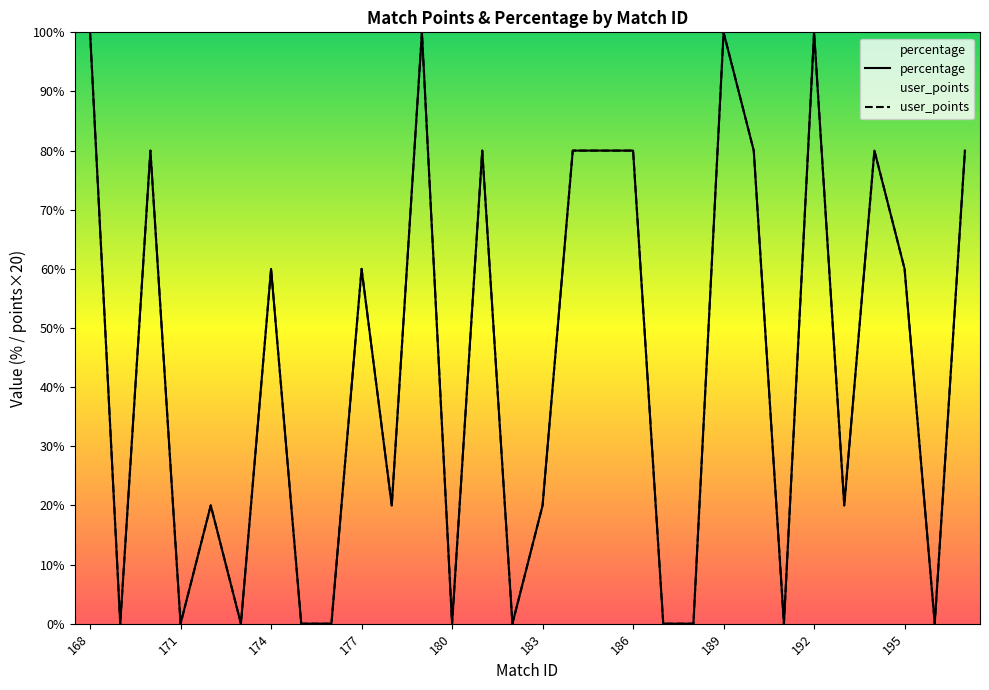

Which series has the largest total across all categories?

user_points